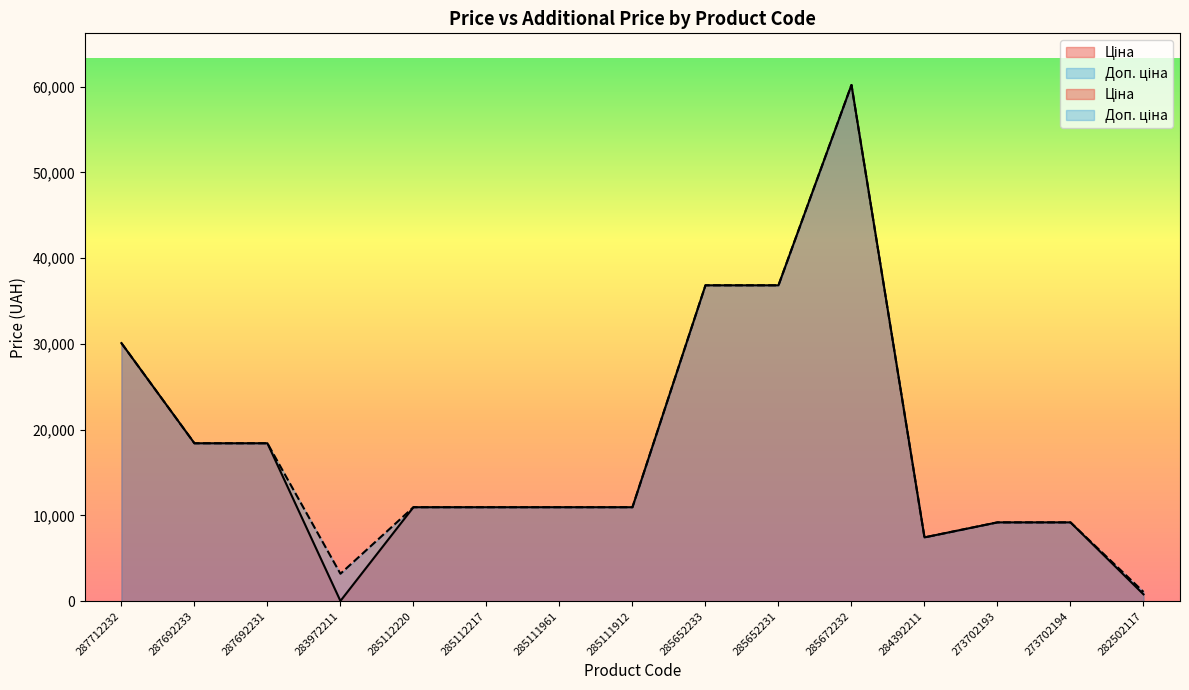

At which category does the chart reach its peak across all series?

285672232